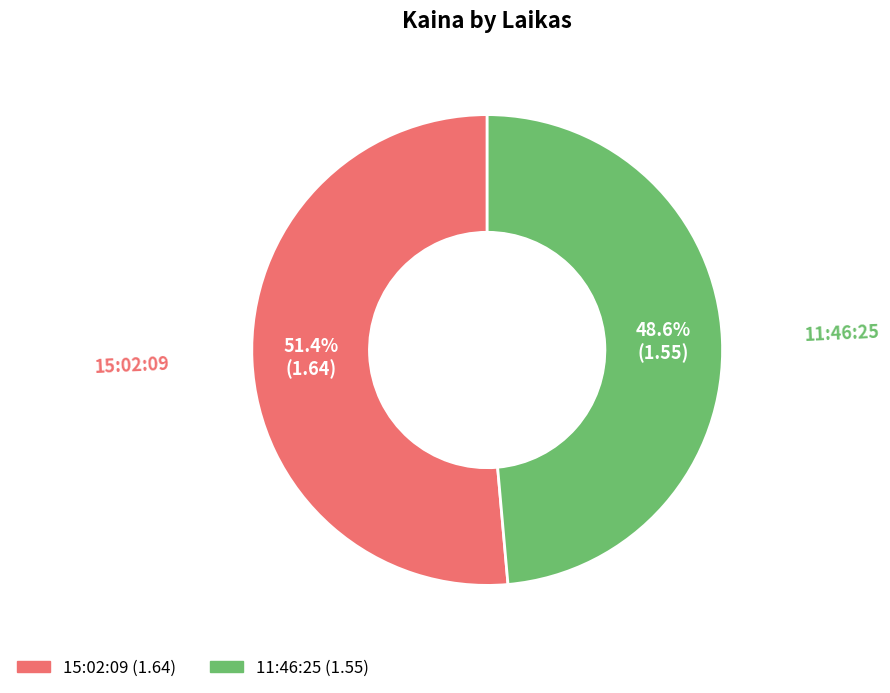

Is there a majority slice in this chart?

Yes